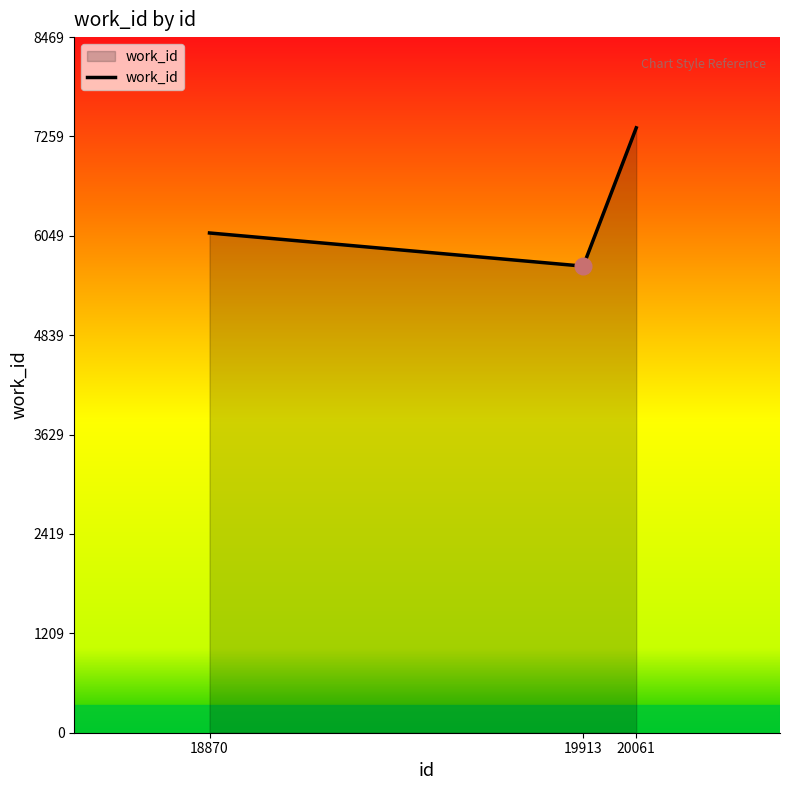

Reading left to right, list all the values displayed in this chart.

18870=6085	19913=5681	20061=7365